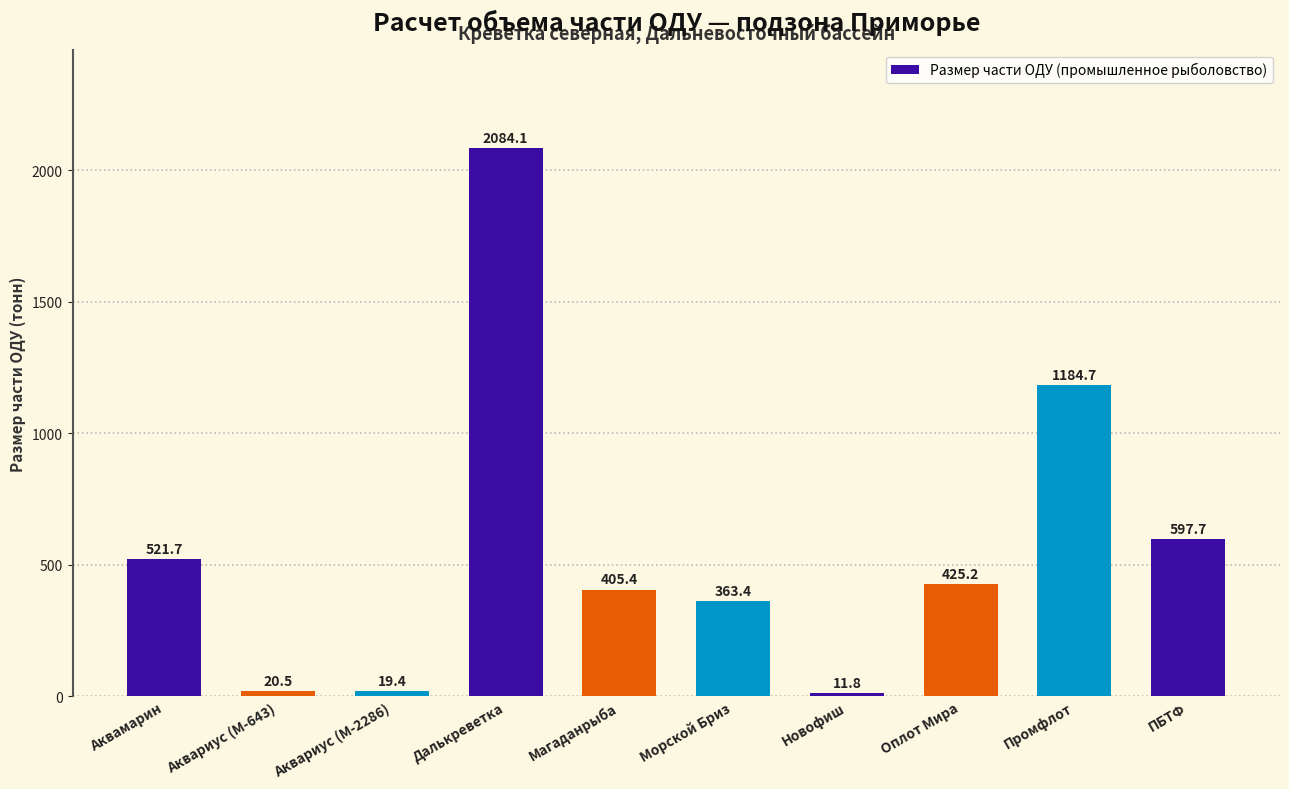

How many data points does each series have?

10